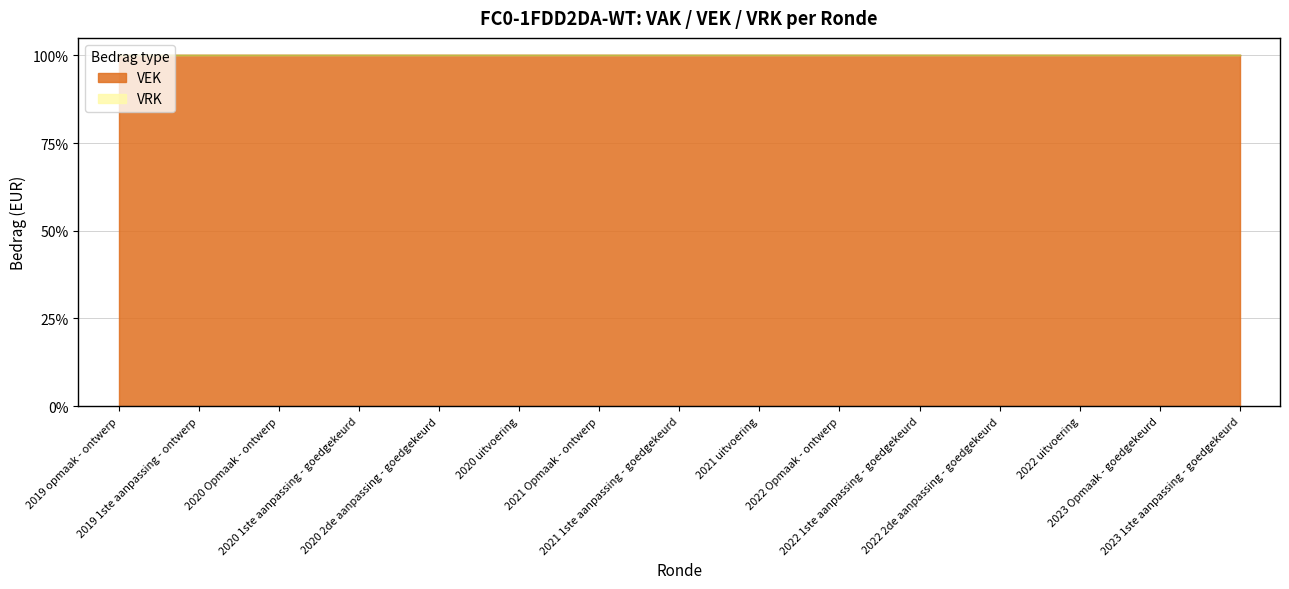

Where is VEK nearest to the value 3906830?

2022 1ste aanpassing - goedgekeurd